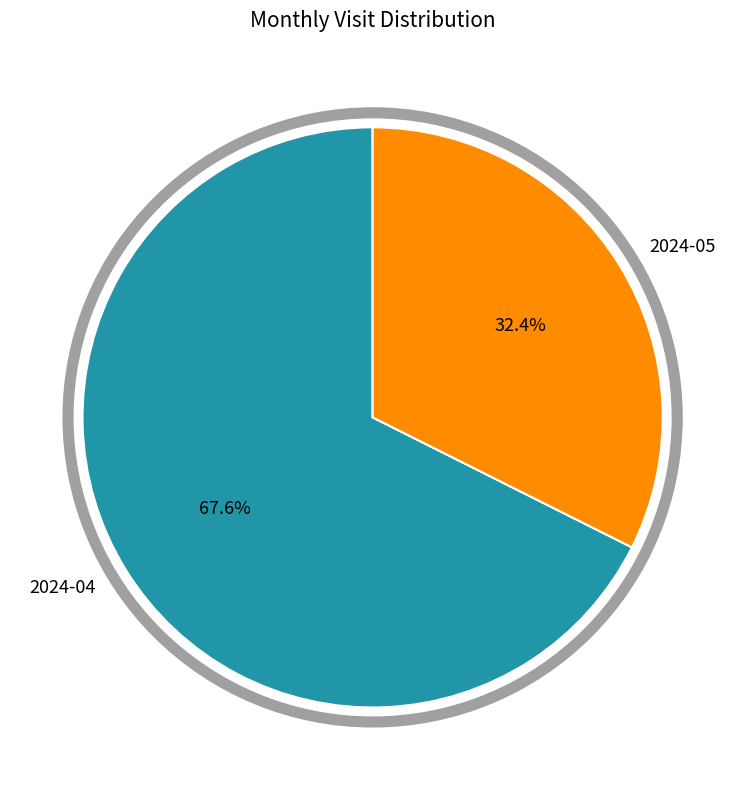

Rank the categories by value from highest to lowest.

2024-04, 2024-05